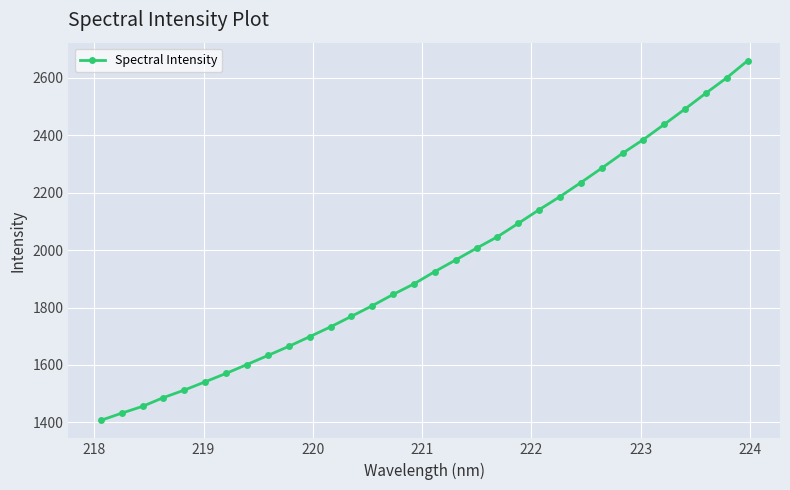

What is the difference between the maximum and minimum values?

1252.8